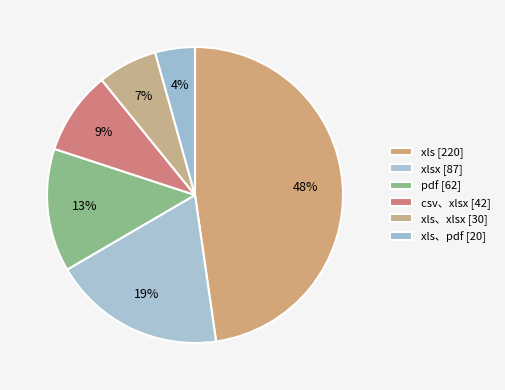

Count the number of slices in the pie.

6